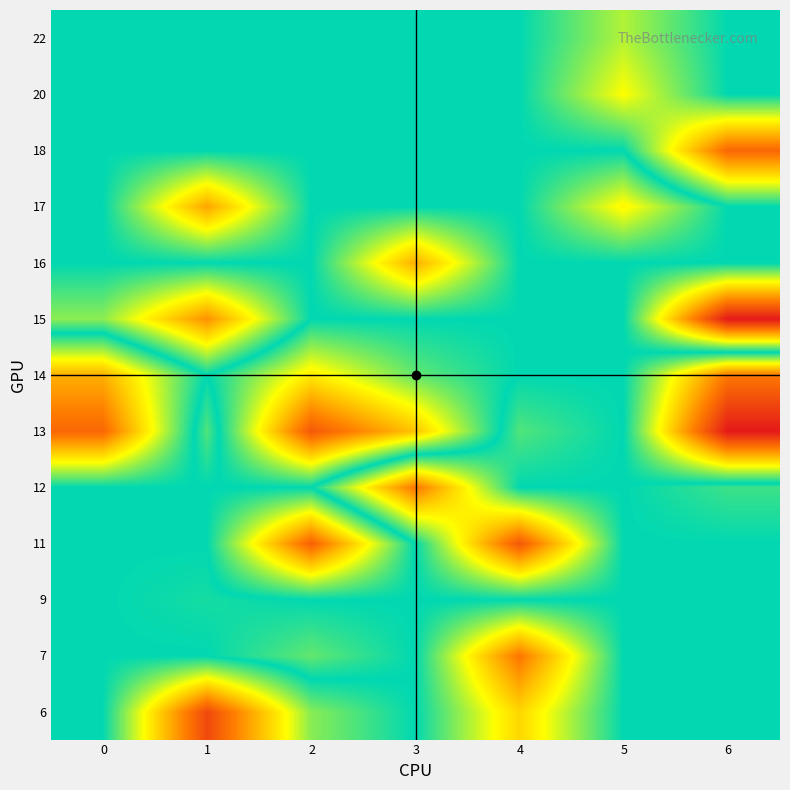

How many values in the row_vals series are below 13?

12